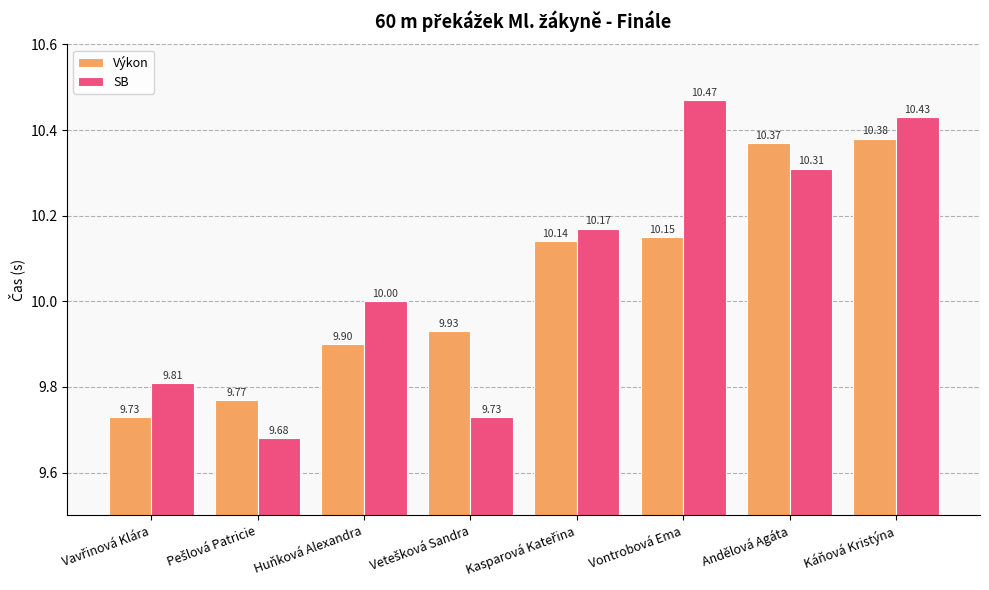

What is the sum of all SB values?

80.6